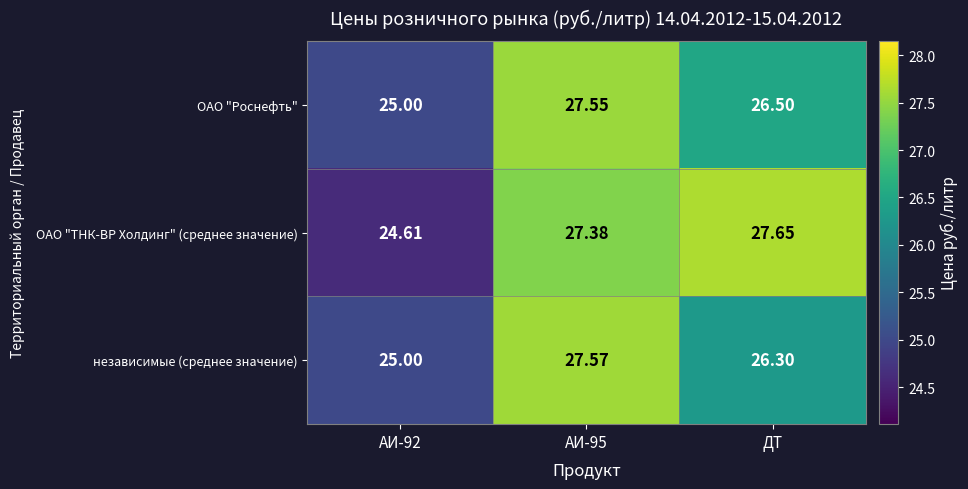

At which category does the chart reach its peak across all series?

ДТ